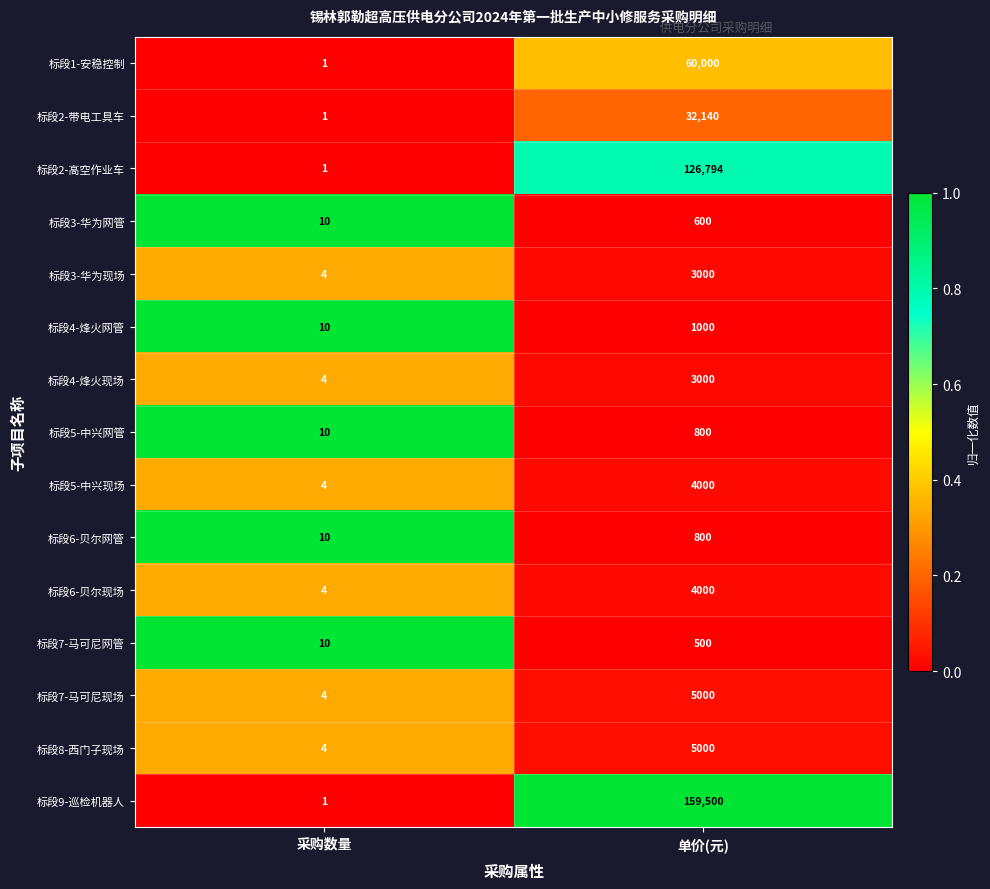

What is the lowest value of the 标段5-中兴网管 series?

10